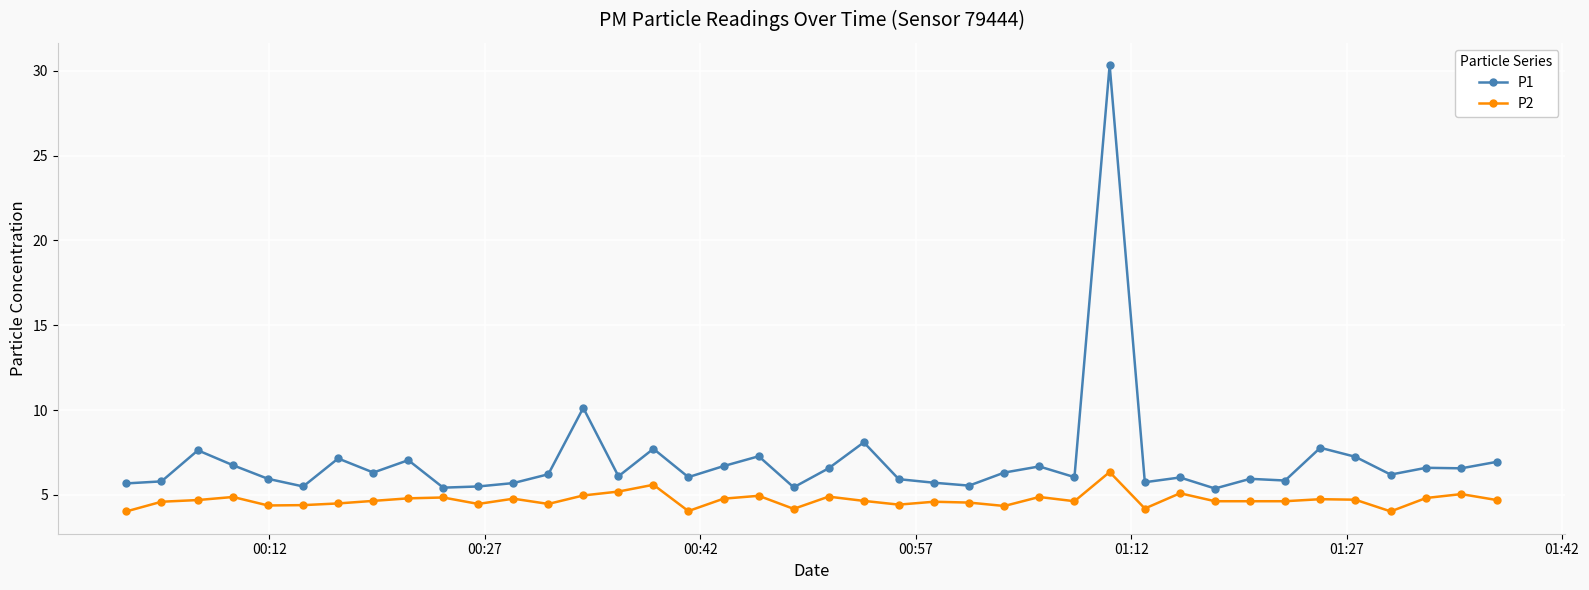

Count the number of categories in the chart.

40